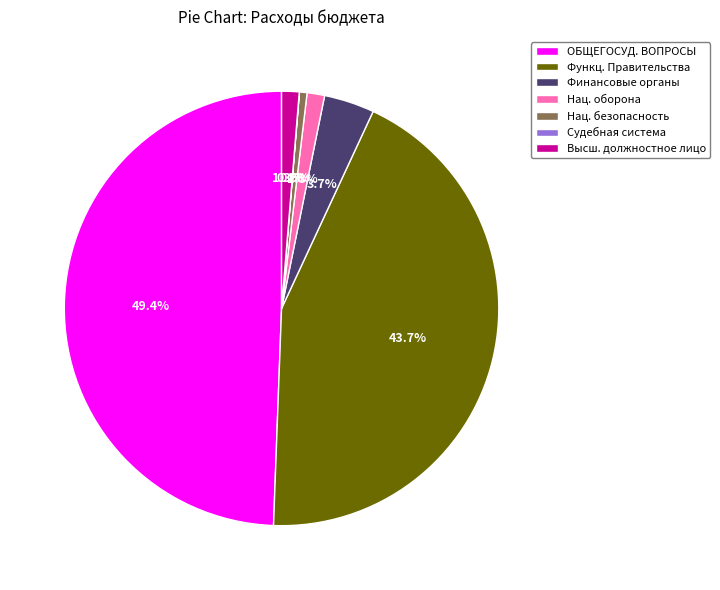

What is the largest slice in the pie chart?

ОБЩЕГОСУД. ВОПРОСЫ